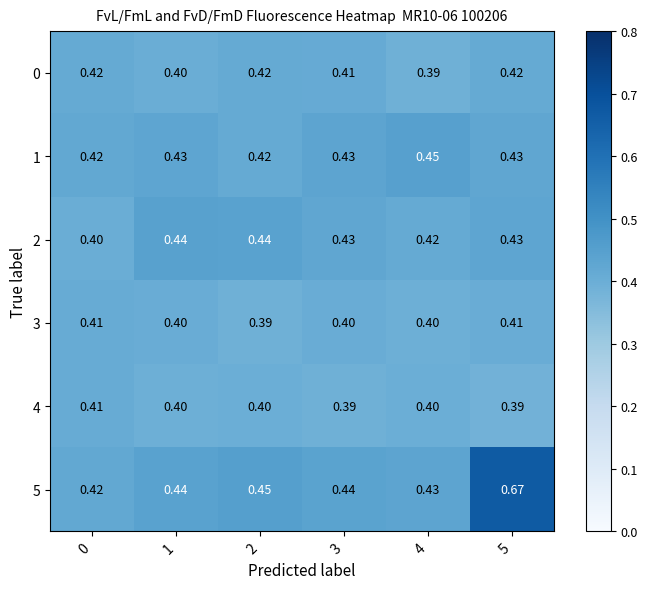

Is the value of 4 at 3 greater than the value of 5 at 3?

No